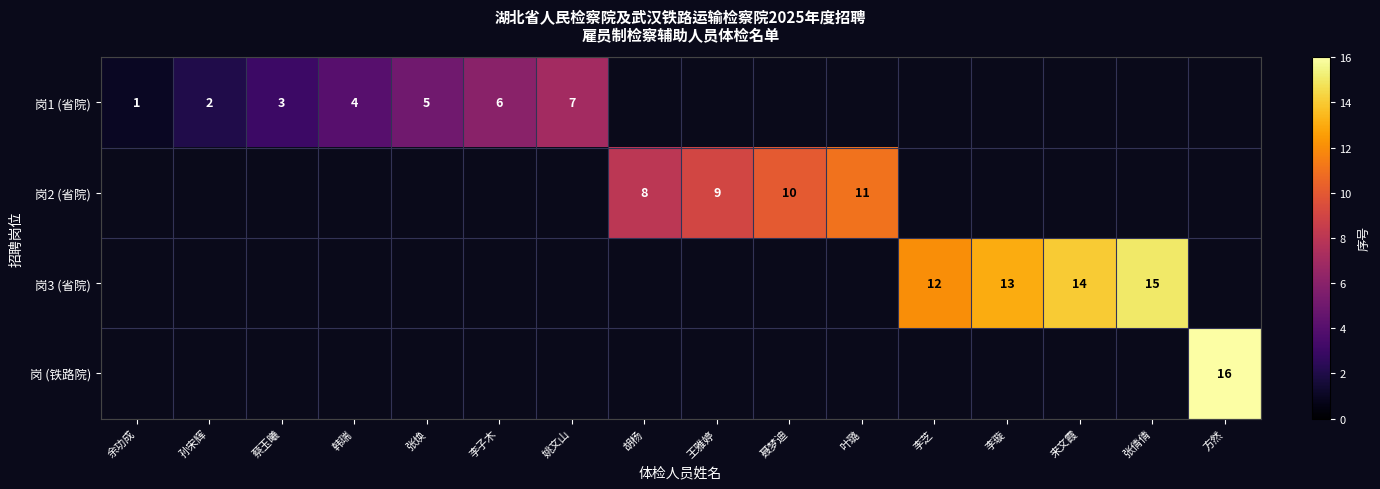

The 岗3 (省院) series shows 14 at 来文霞. True or false?

True